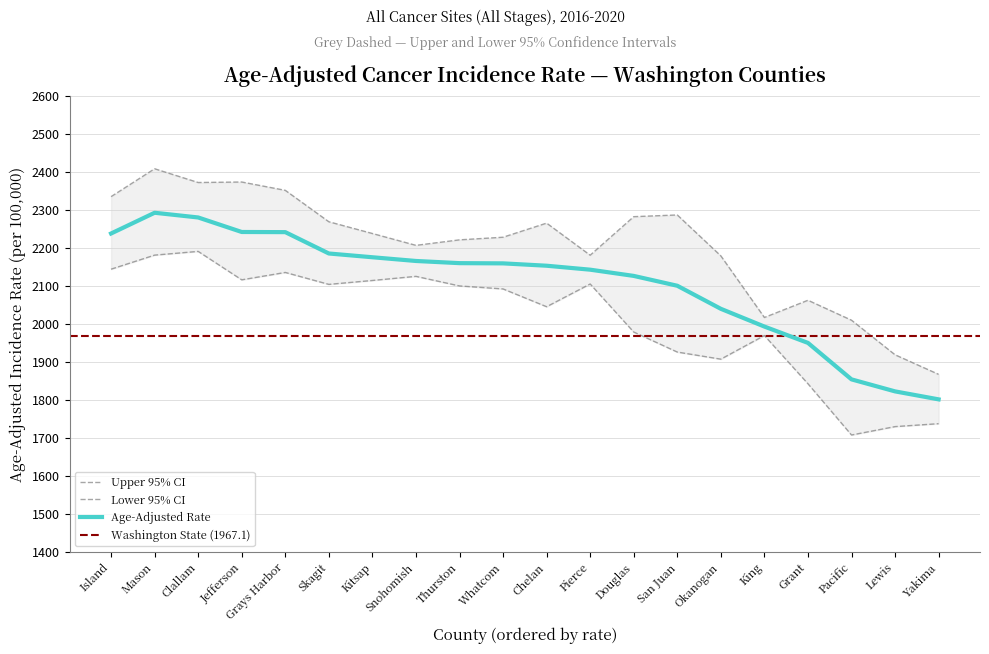

What is the average value of the Upper 95% CI series?

2203.2